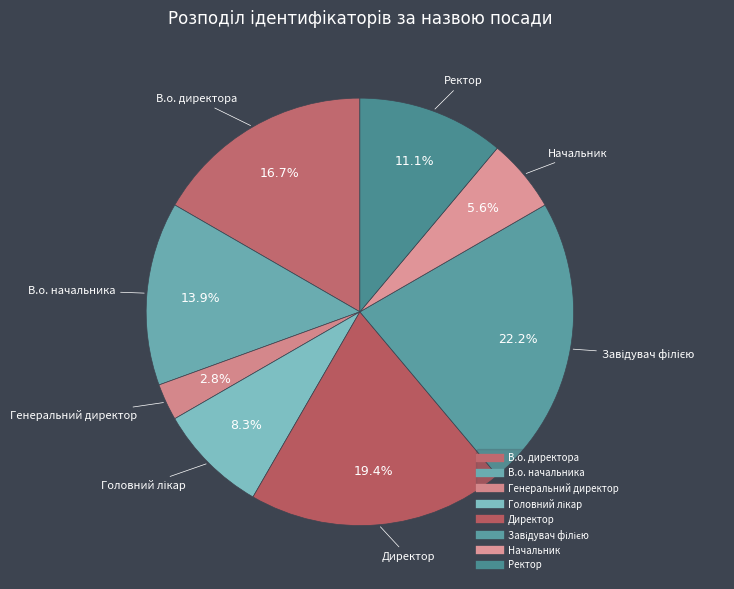

What is the total percentage of Завідувач філією and Ректор?

33.3%